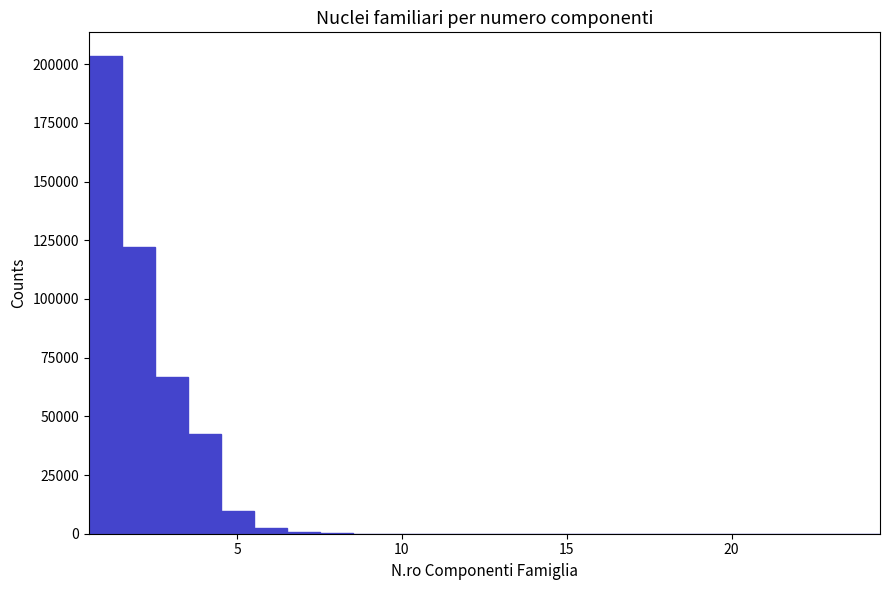

Around what value on the x-axis is the tallest bar? Give the approximate position of its centre, as read against the axis.

1.0